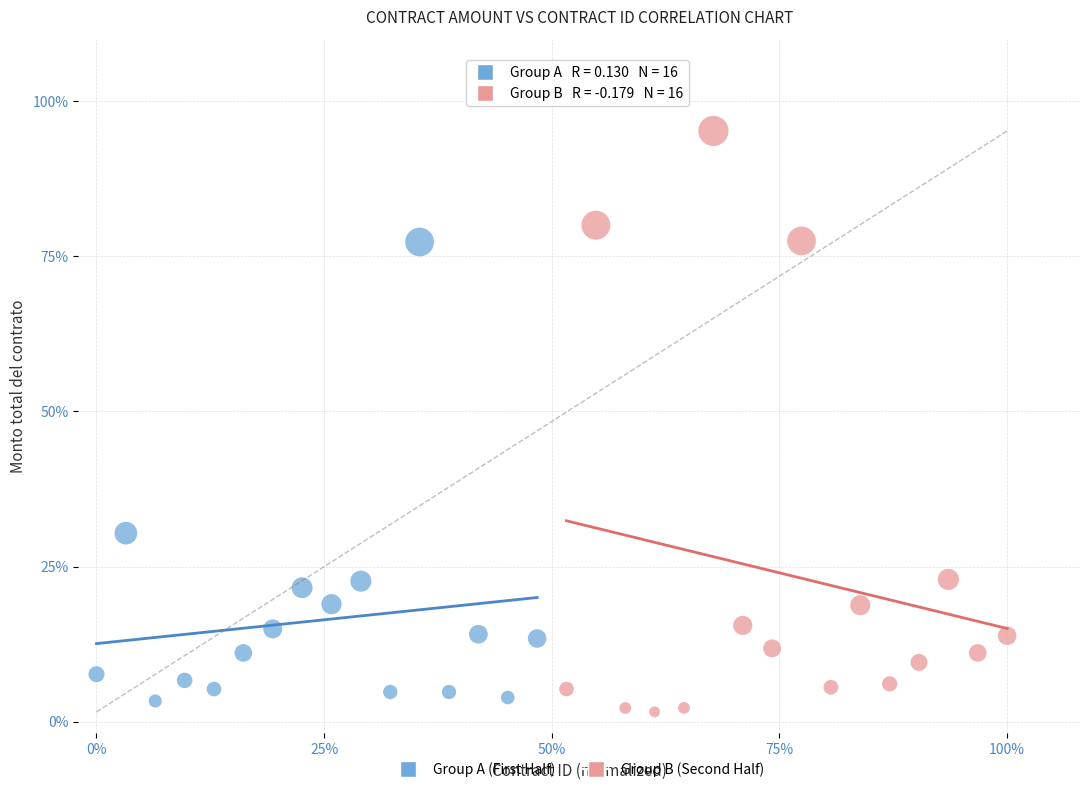

What are all the series names shown in the legend?

Group A (First Half), Group B (Second Half)